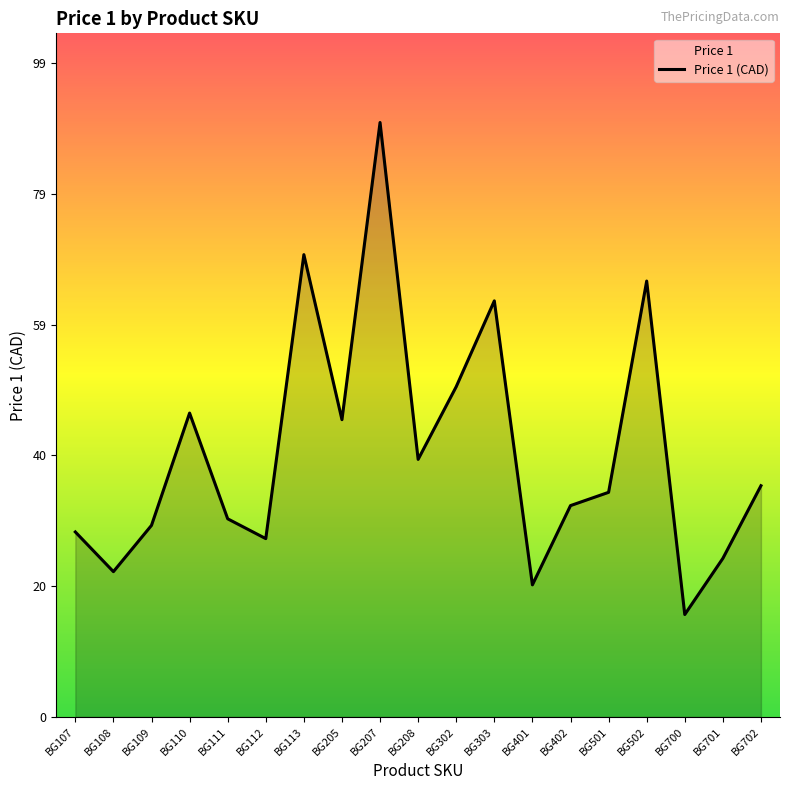

True or false: the data has more than 0 interior local peaks.

True